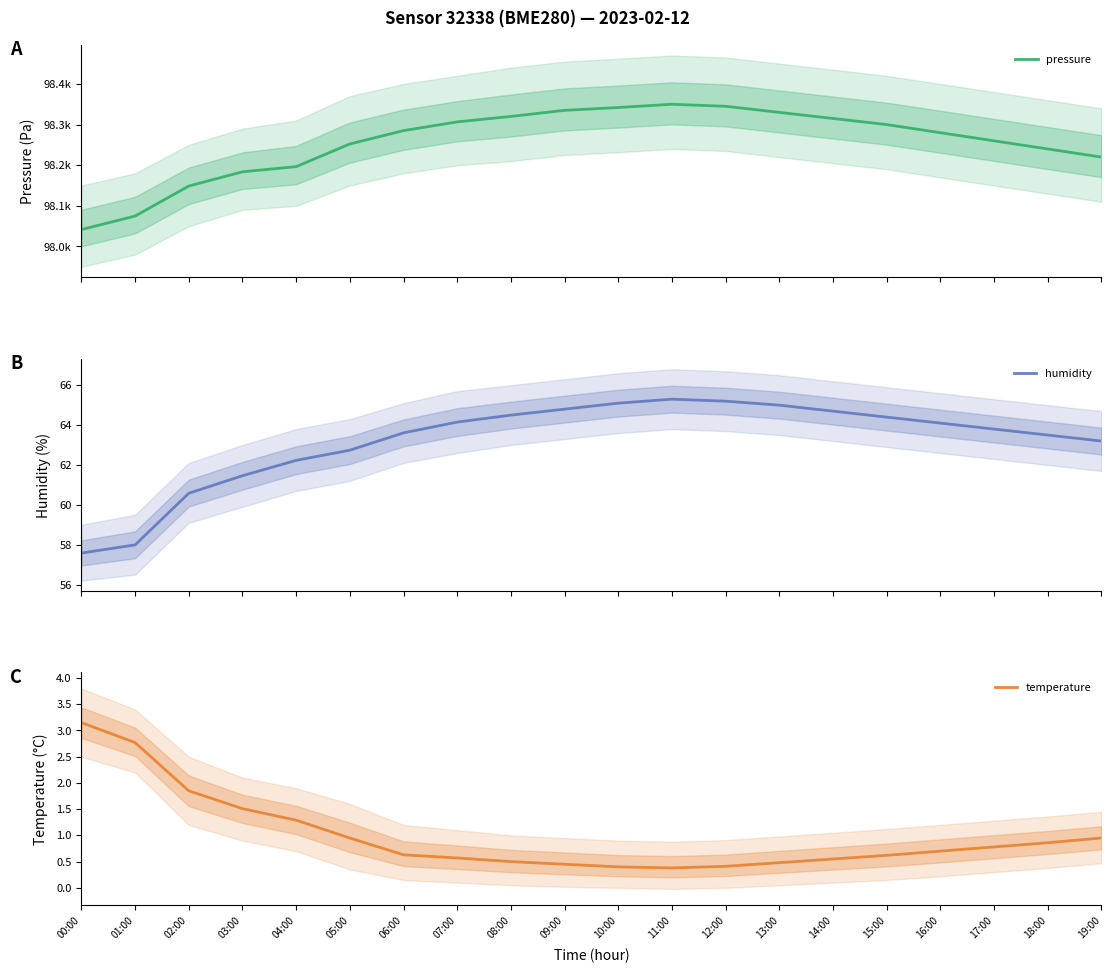

What is the label of the 16th point from the left?

15:00